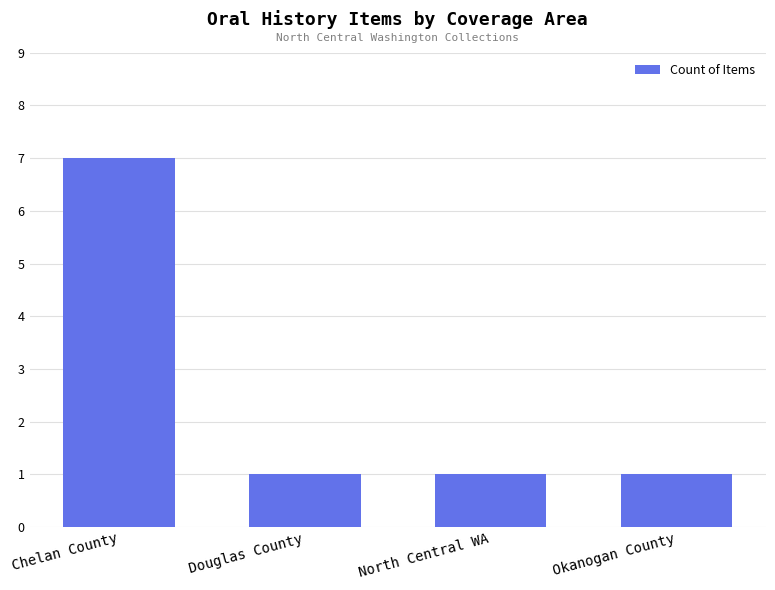

What is the label of the 3rd bar from the right?

Douglas County